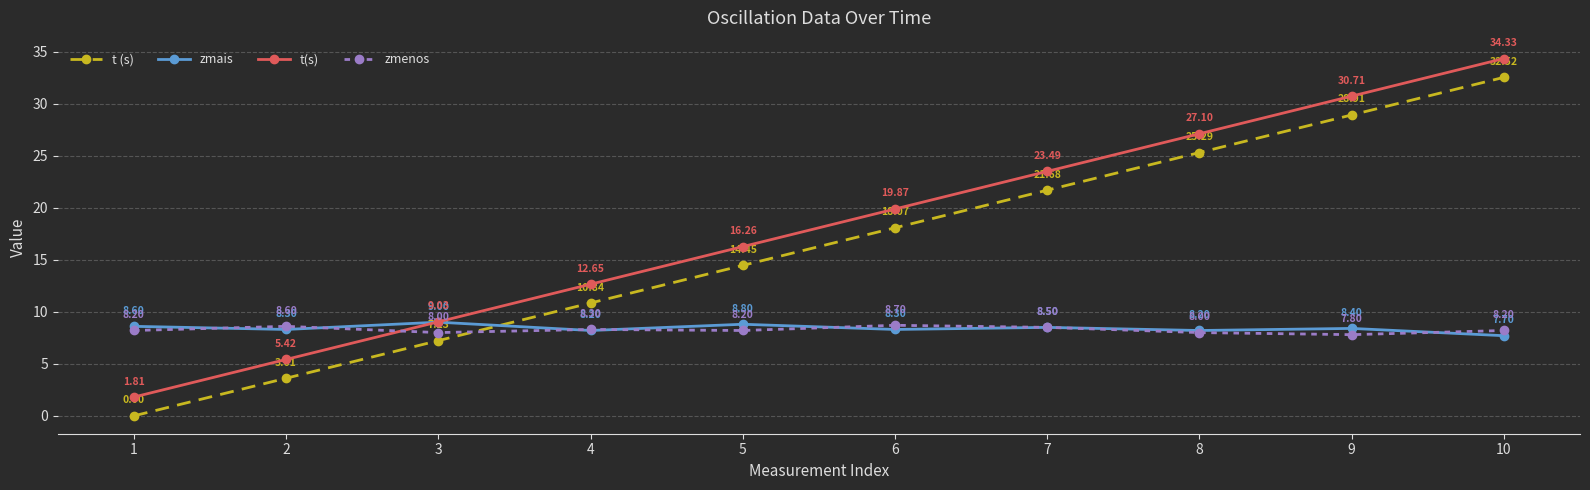

Rank the series by their maximum value, from highest to lowest.

t(s), t (s), zmais, zmenos